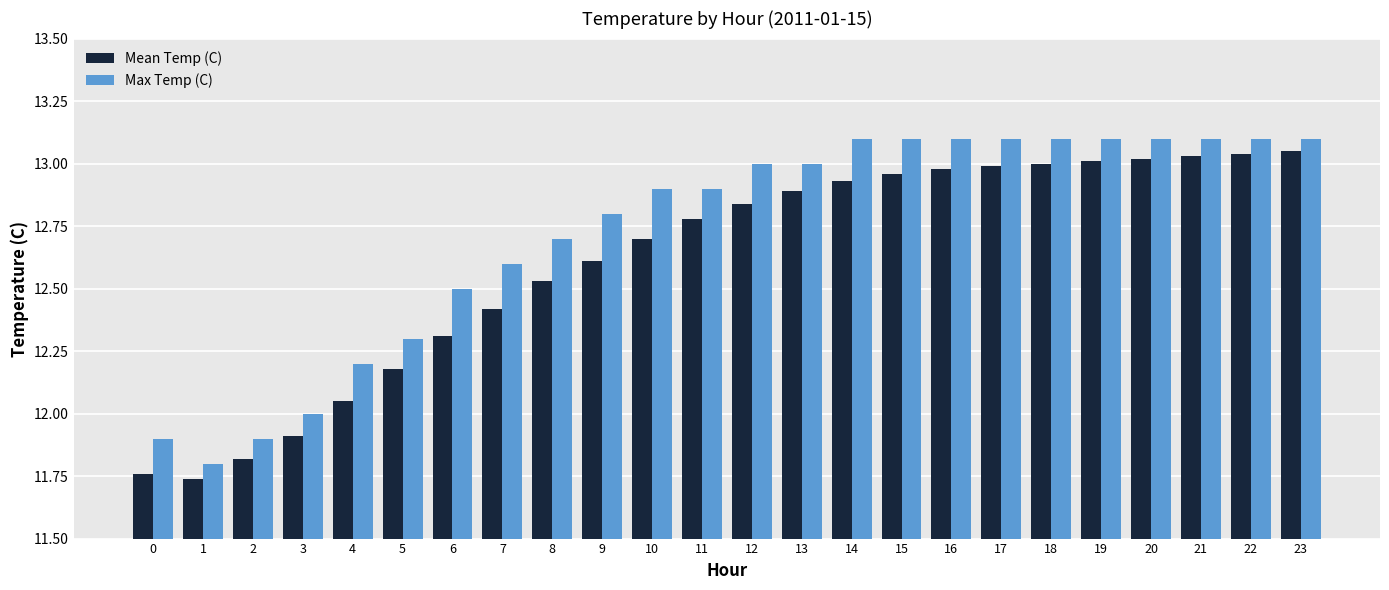

The value of Mean Temp (C) at 22 is 13.0. True or false?

True